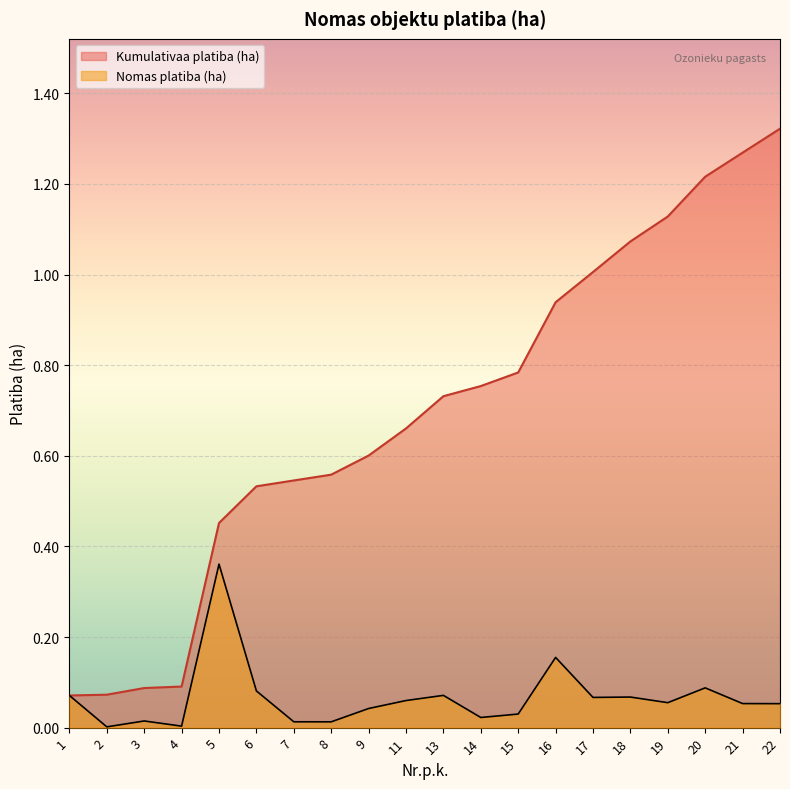

Is the value of Kumulativaa platiba (ha) at 18 greater than the value of Nomas platiba (ha) at 13?

Yes